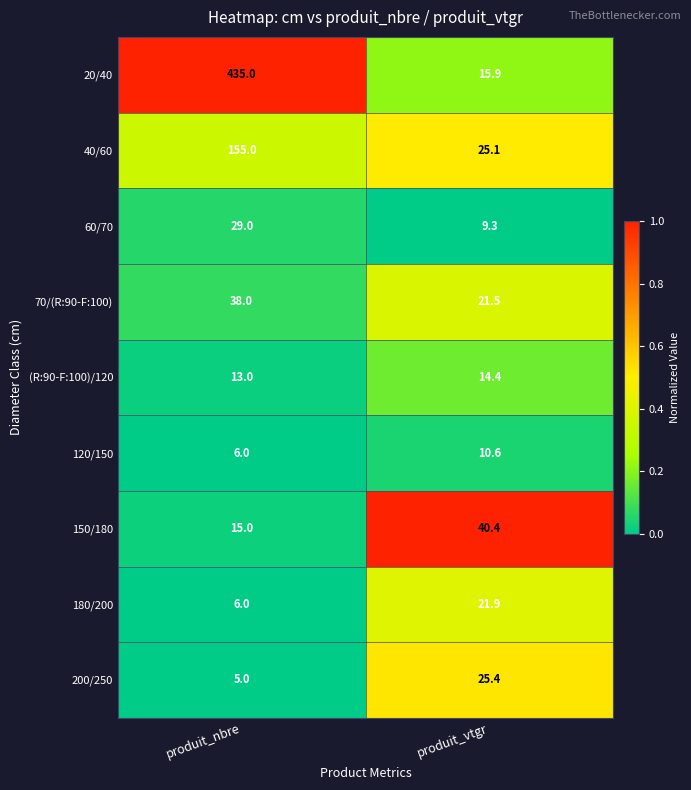

What is the minimum value for 120/150?

6.0